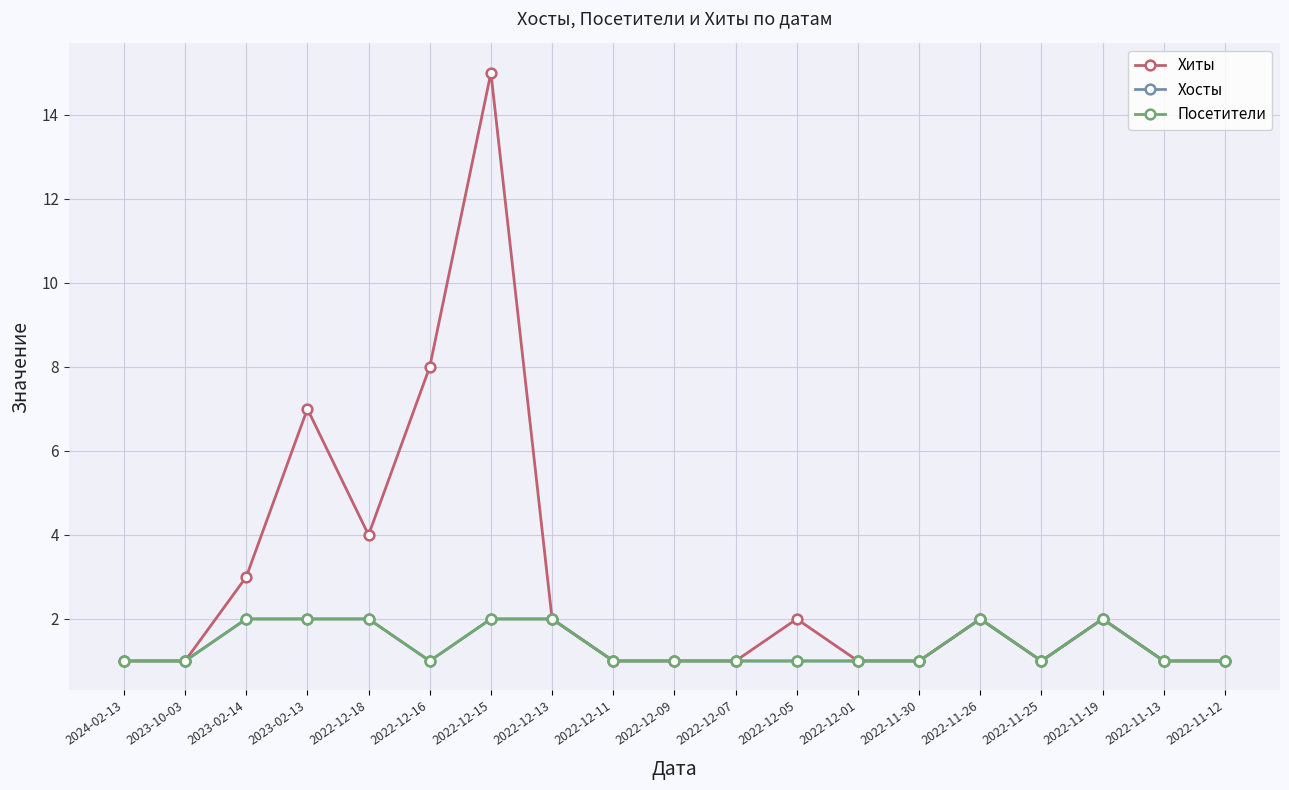

Is this an area chart (filled region under the line)?

No